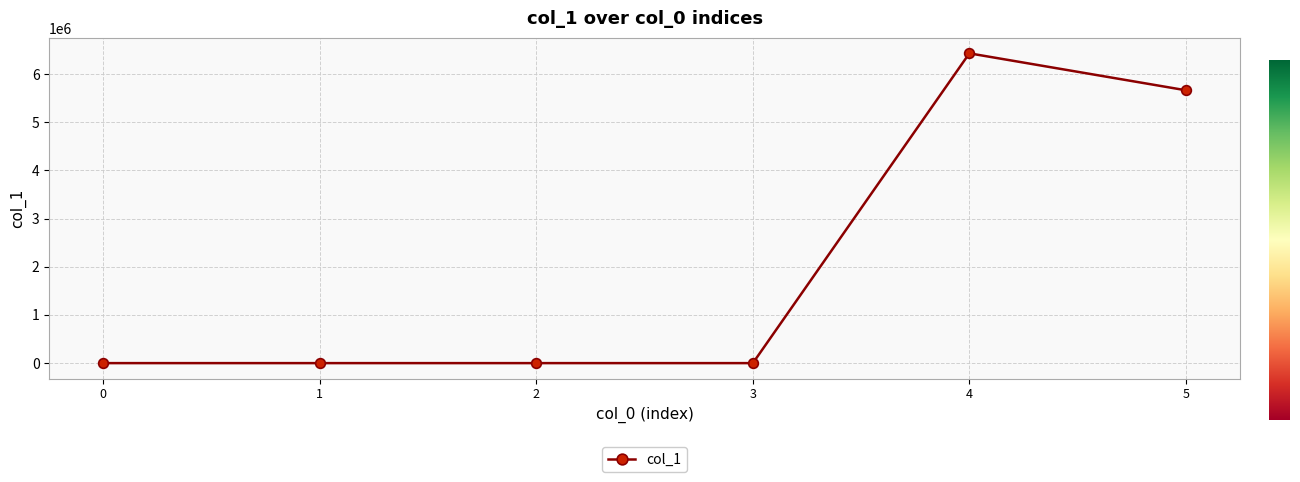

What is the smallest value displayed?

-0.1